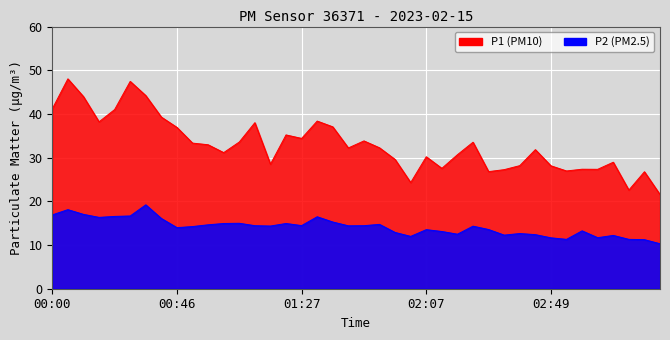

How many data points does each series have?

40